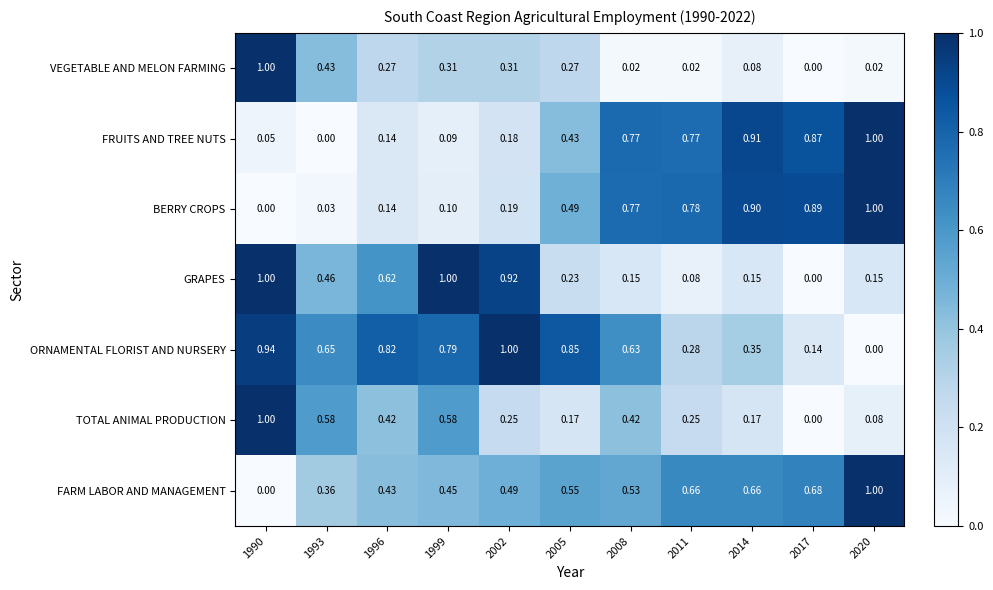

Rank the series at 2002 from lowest to highest value.

FRUITS AND TREE NUTS, BERRY CROPS, TOTAL ANIMAL PRODUCTION, VEGETABLE AND MELON FARMING, FARM LABOR AND MANAGEMENT, GRAPES, ORNAMENTAL FLORIST AND NURSERY